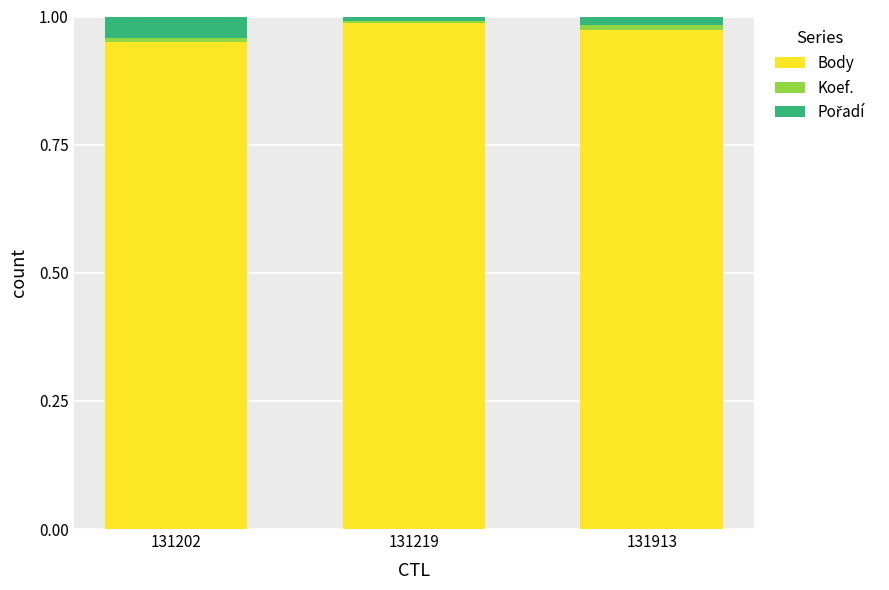

Is it true that Body equals 0.5 at 131202?

False